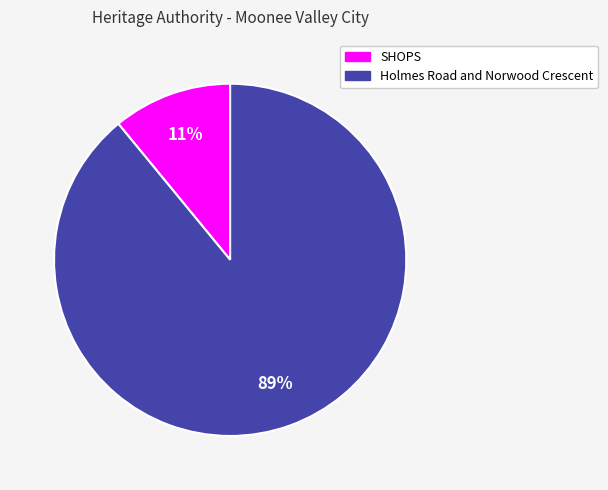

What is the smallest slice in the pie chart?

SHOPS